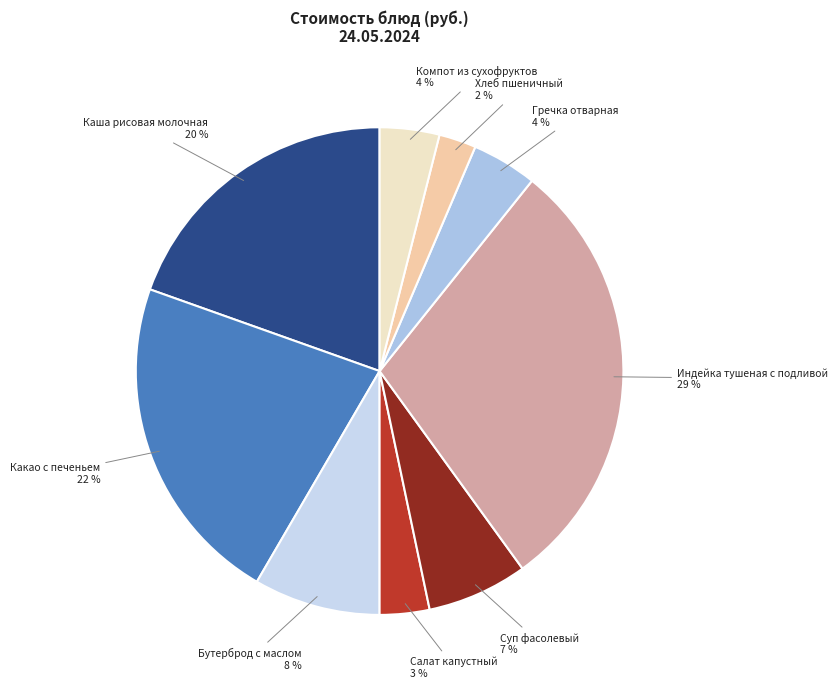

How many slices are in this pie chart?

9